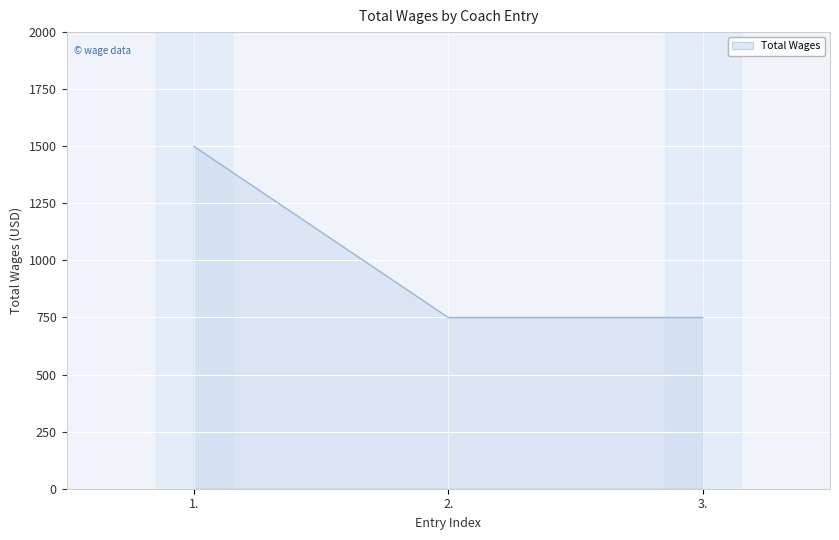

Count the number of values greater than 750.

1